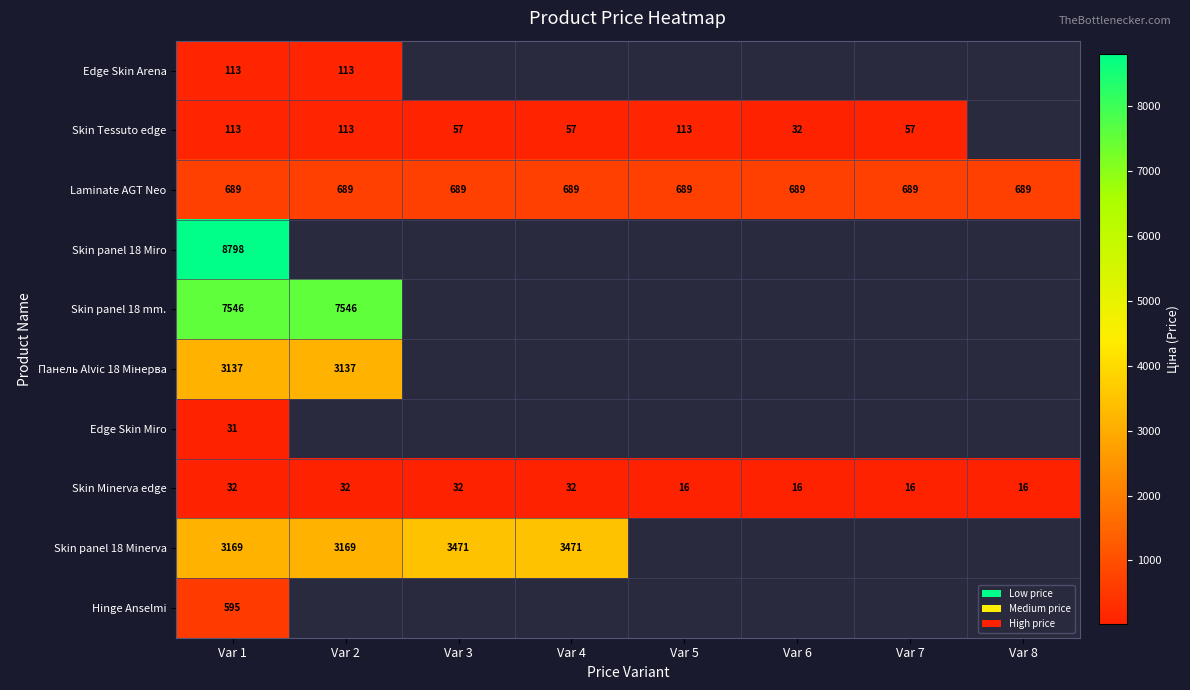

The value of Edge Skin Miro at Var 1 is 54.3. True or false?

False